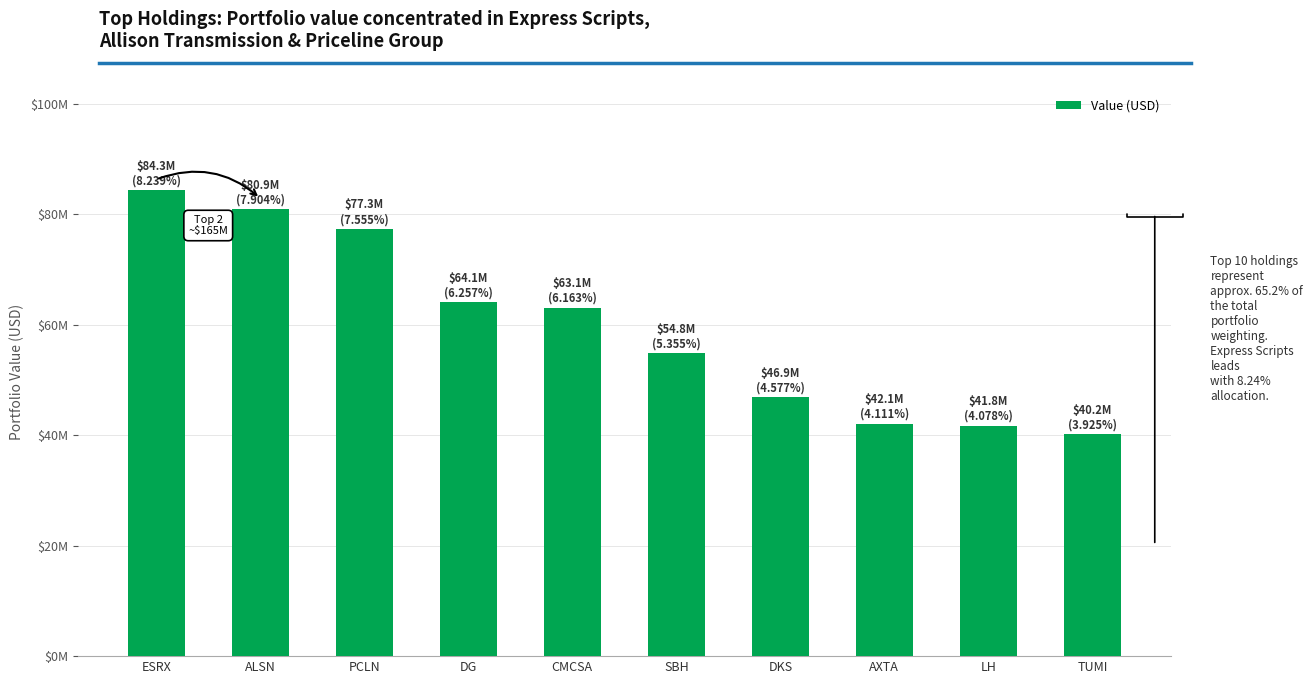

What is the change in value from CMCSA to AXTA?

-21009000